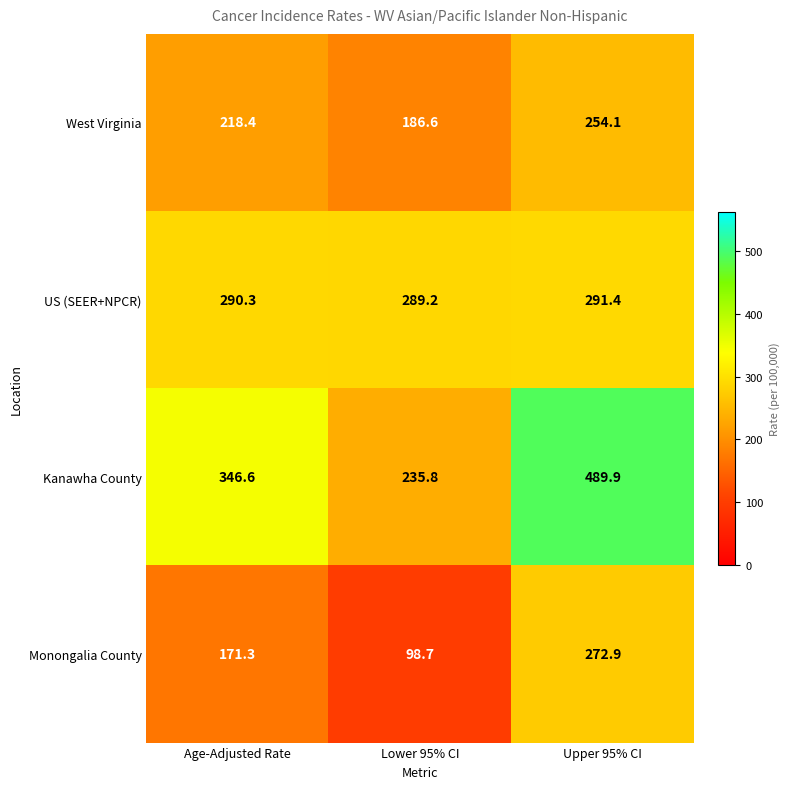

Which series has the largest total across all categories?

Kanawha County